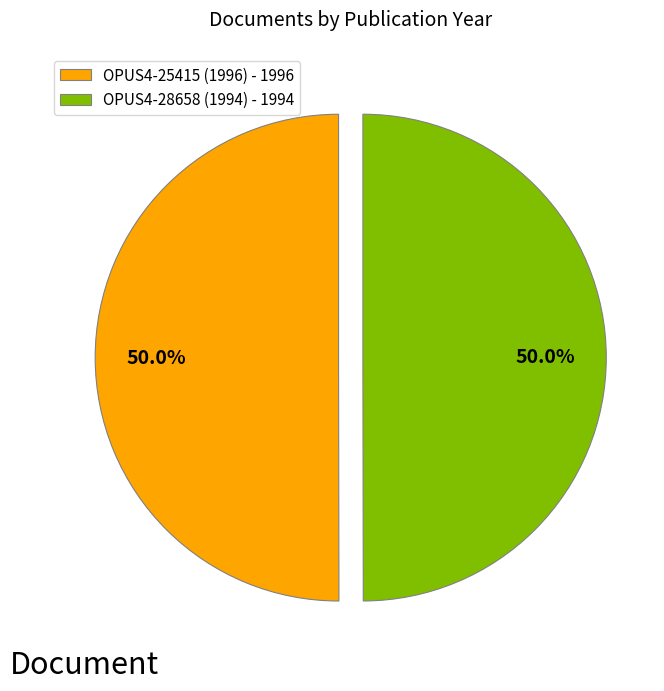

To the nearest percent, what portion does OPUS4-25415 (1996) represent?

50%